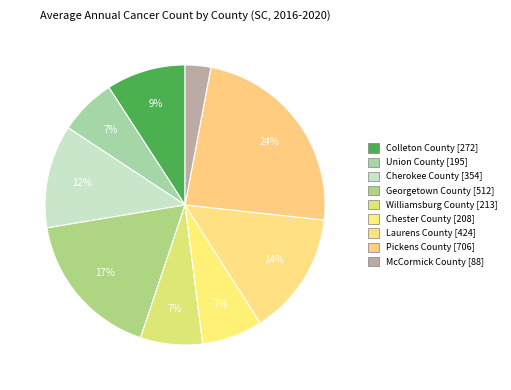

How many slices are in this pie chart?

9